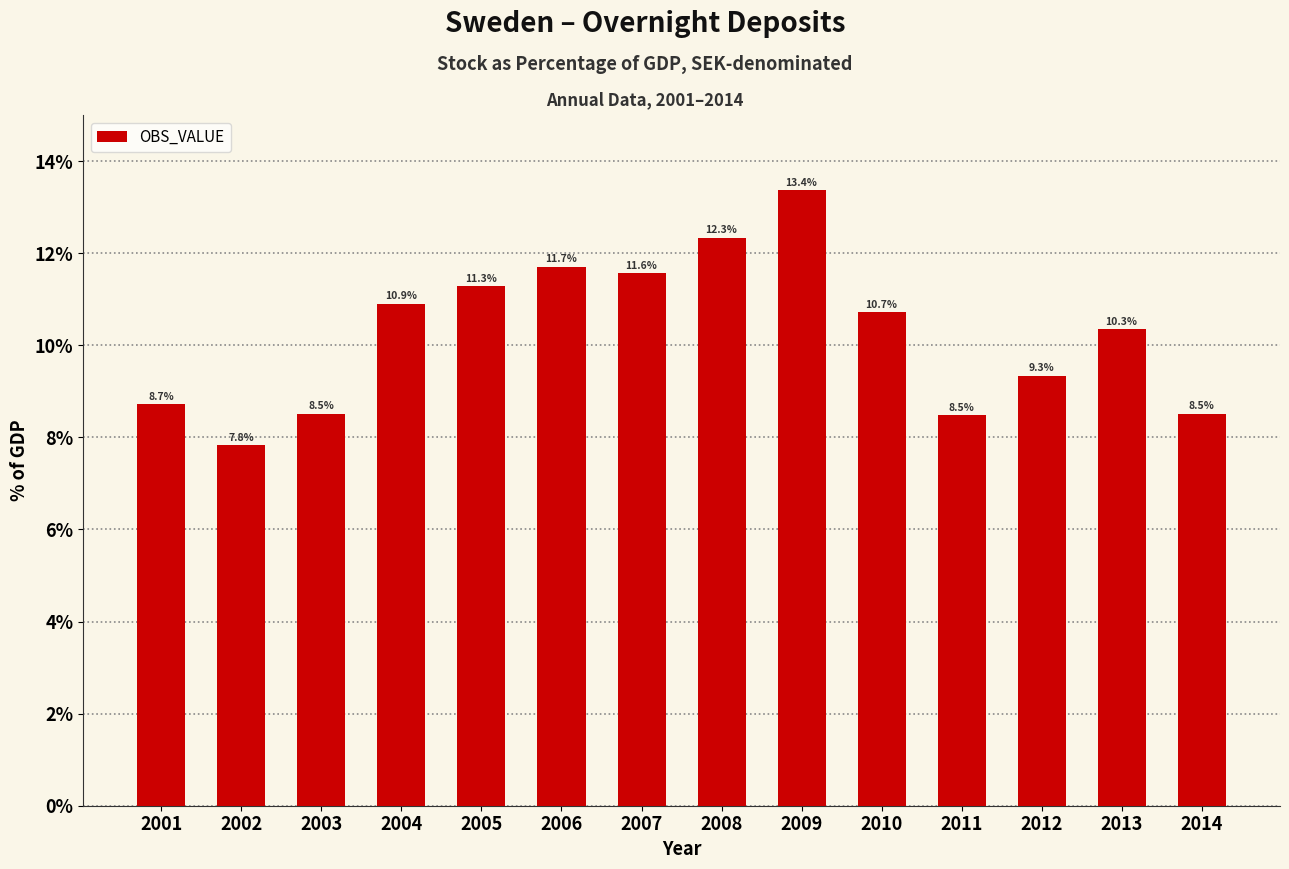

Reading left to right, extract all data points from this chart.

8.7	7.8	8.5	10.9	11.3	11.7	11.6	12.3	13.4	10.7	8.5	9.3	10.3	8.5